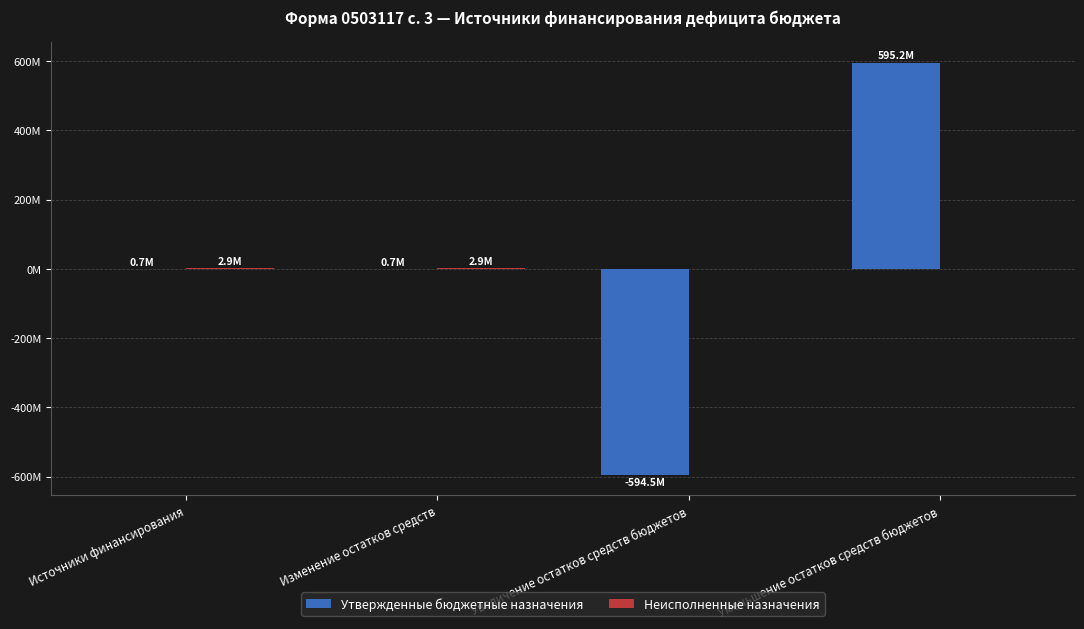

Does the chart contain stacked bars?

No